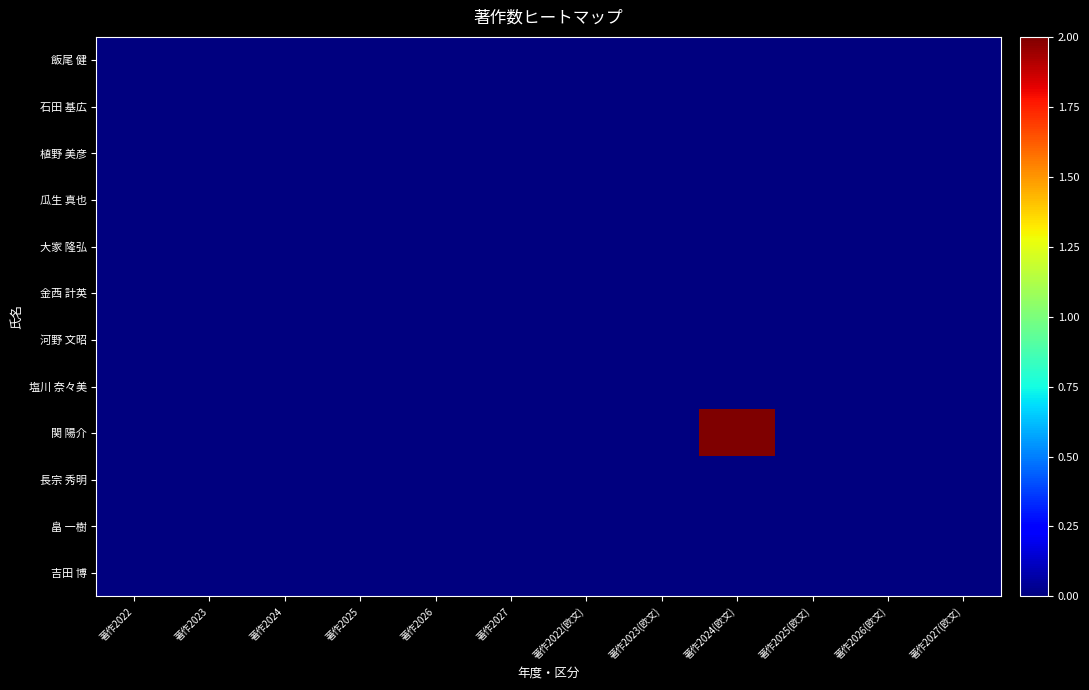

Reading right to left, extract all data points from this chart.

飯尾 健: 著作2027(欧文)=0	著作2026(欧文)=0	著作2025(欧文)=0	著作2024(欧文)=0	著作2023(欧文)=0	著作2022(欧文)=0	著作2027=0	著作2026=0	著作2025=0	著作2024=0	著作2023=0	著作2022=0
石田 基広: 著作2027(欧文)=0	著作2026(欧文)=0	著作2025(欧文)=0	著作2024(欧文)=0	著作2023(欧文)=0	著作2022(欧文)=0	著作2027=0	著作2026=0	著作2025=0	著作2024=0	著作2023=0	著作2022=0
植野 美彦: 著作2027(欧文)=0	著作2026(欧文)=0	著作2025(欧文)=0	著作2024(欧文)=0	著作2023(欧文)=0	著作2022(欧文)=0	著作2027=0	著作2026=0	著作2025=0	著作2024=0	著作2023=0	著作2022=0
瓜生 真也: 著作2027(欧文)=0	著作2026(欧文)=0	著作2025(欧文)=0	著作2024(欧文)=0	著作2023(欧文)=0	著作2022(欧文)=0	著作2027=0	著作2026=0	著作2025=0	著作2024=0	著作2023=0	著作2022=0
大家 隆弘: 著作2027(欧文)=0	著作2026(欧文)=0	著作2025(欧文)=0	著作2024(欧文)=0	著作2023(欧文)=0	著作2022(欧文)=0	著作2027=0	著作2026=0	著作2025=0	著作2024=0	著作2023=0	著作2022=0
金西 計英: 著作2027(欧文)=0	著作2026(欧文)=0	著作2025(欧文)=0	著作2024(欧文)=0	著作2023(欧文)=0	著作2022(欧文)=0	著作2027=0	著作2026=0	著作2025=0	著作2024=0	著作2023=0	著作2022=0
河野 文昭: 著作2027(欧文)=0	著作2026(欧文)=0	著作2025(欧文)=0	著作2024(欧文)=0	著作2023(欧文)=0	著作2022(欧文)=0	著作2027=0	著作2026=0	著作2025=0	著作2024=0	著作2023=0	著作2022=0
塩川 奈々美: 著作2027(欧文)=0	著作2026(欧文)=0	著作2025(欧文)=0	著作2024(欧文)=0	著作2023(欧文)=0	著作2022(欧文)=0	著作2027=0	著作2026=0	著作2025=0	著作2024=0	著作2023=0	著作2022=0
関 陽介: 著作2027(欧文)=0	著作2026(欧文)=0	著作2025(欧文)=0	著作2024(欧文)=2	著作2023(欧文)=0	著作2022(欧文)=0	著作2027=0	著作2026=0	著作2025=0	著作2024=0	著作2023=0	著作2022=0
長宗 秀明: 著作2027(欧文)=0	著作2026(欧文)=0	著作2025(欧文)=0	著作2024(欧文)=0	著作2023(欧文)=0	著作2022(欧文)=0	著作2027=0	著作2026=0	著作2025=0	著作2024=0	著作2023=0	著作2022=0
畠 一樹: 著作2027(欧文)=0	著作2026(欧文)=0	著作2025(欧文)=0	著作2024(欧文)=0	著作2023(欧文)=0	著作2022(欧文)=0	著作2027=0	著作2026=0	著作2025=0	著作2024=0	著作2023=0	著作2022=0
吉田 博: 著作2027(欧文)=0	著作2026(欧文)=0	著作2025(欧文)=0	著作2024(欧文)=0	著作2023(欧文)=0	著作2022(欧文)=0	著作2027=0	著作2026=0	著作2025=0	著作2024=0	著作2023=0	著作2022=0